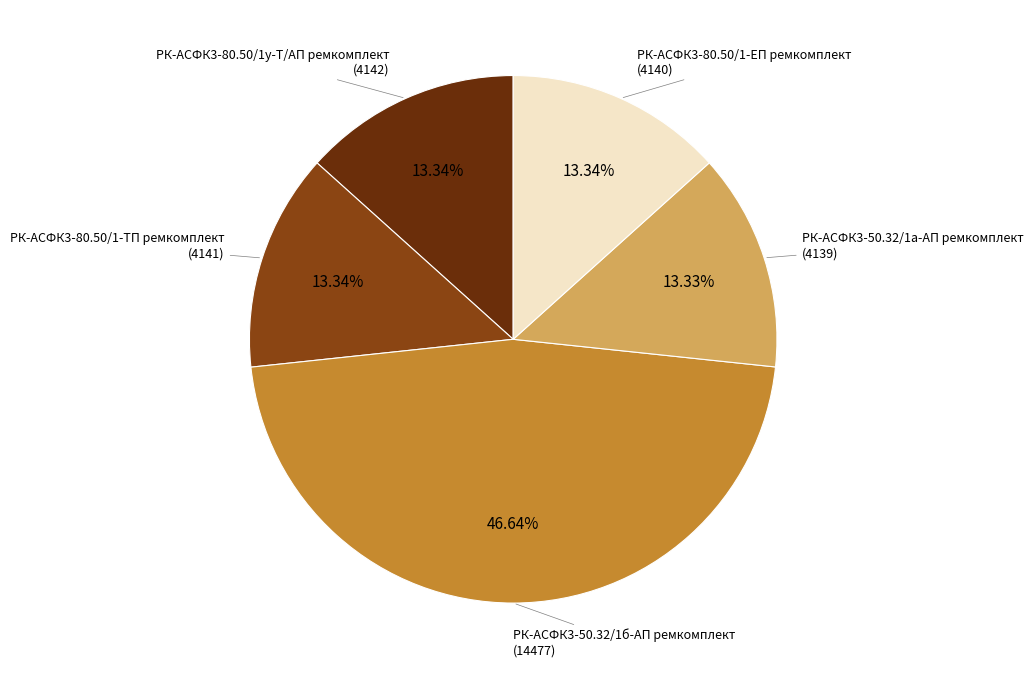

Which category has the biggest portion of the pie?

РК-АСФК3-50.32/1б-АП ремкомплект